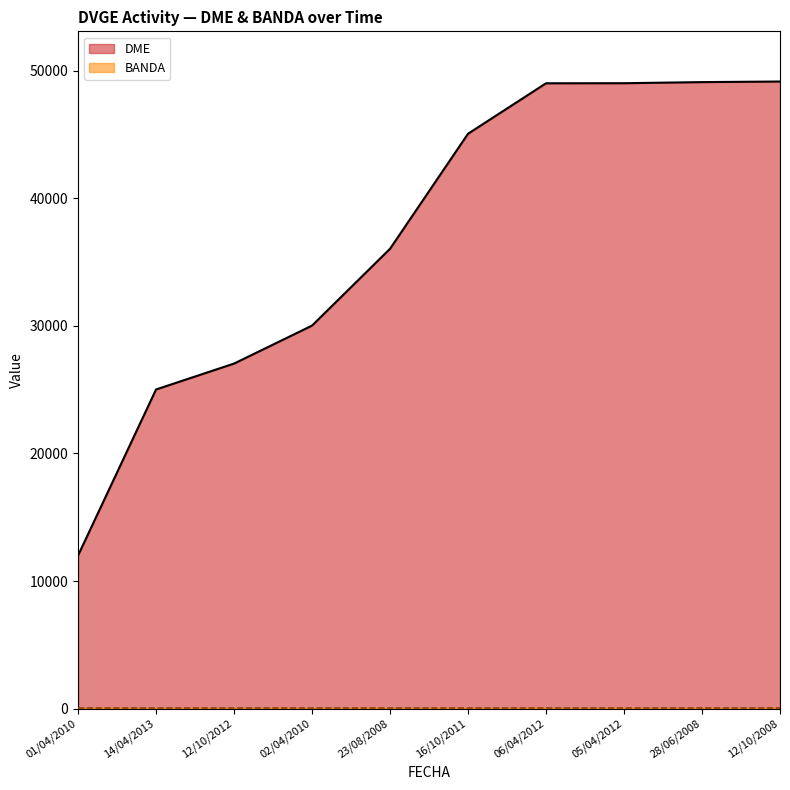

What is the difference between the second highest and second lowest values?

24086